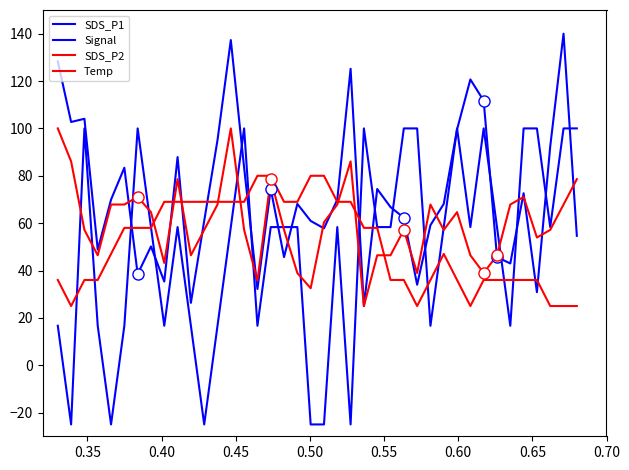

Does the chart display data point markers on the line(s)?

No